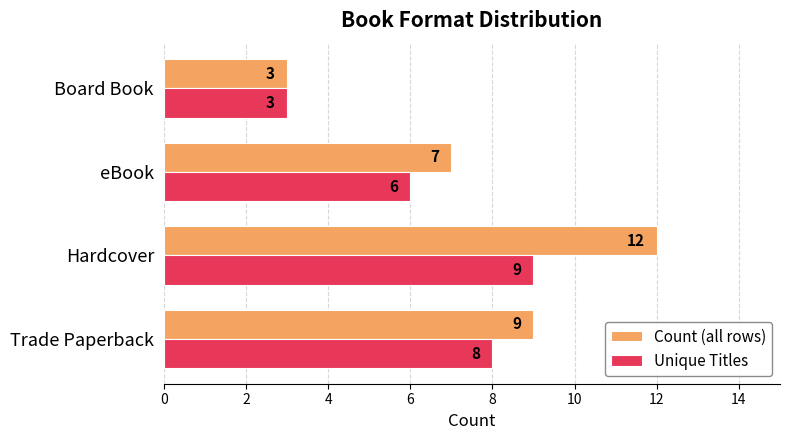

What is the total value across all series at eBook?

13